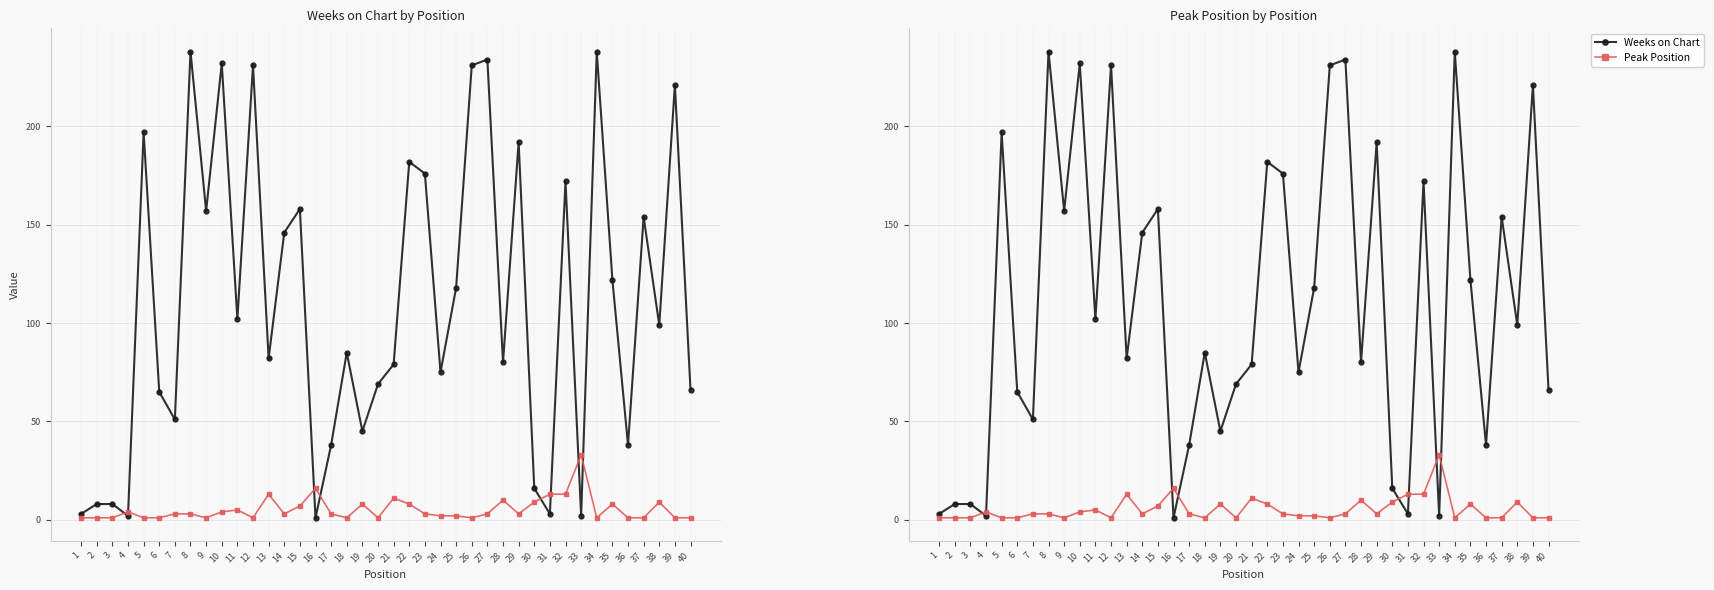

In Weeks on Chart, how many points are higher than both neighbors (excluding endpoints)?

13